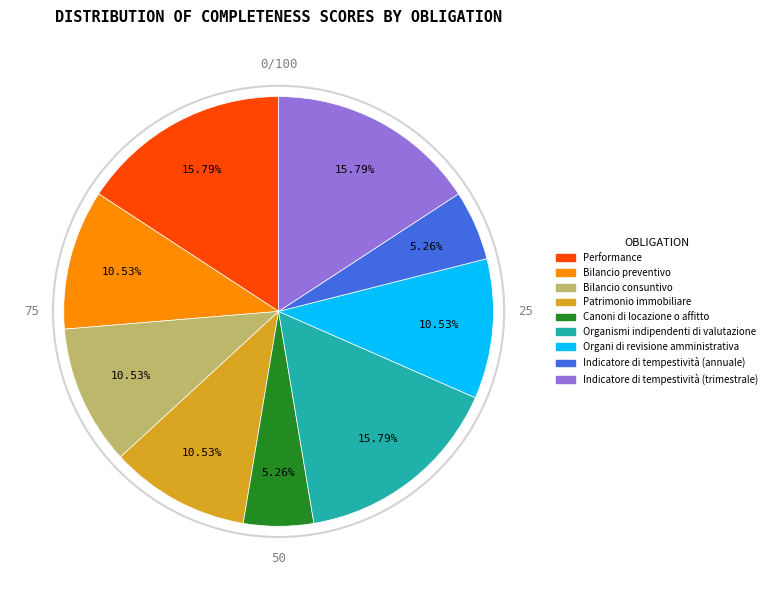

Is it true that Bilancio preventivo is 24% of the pie?

False